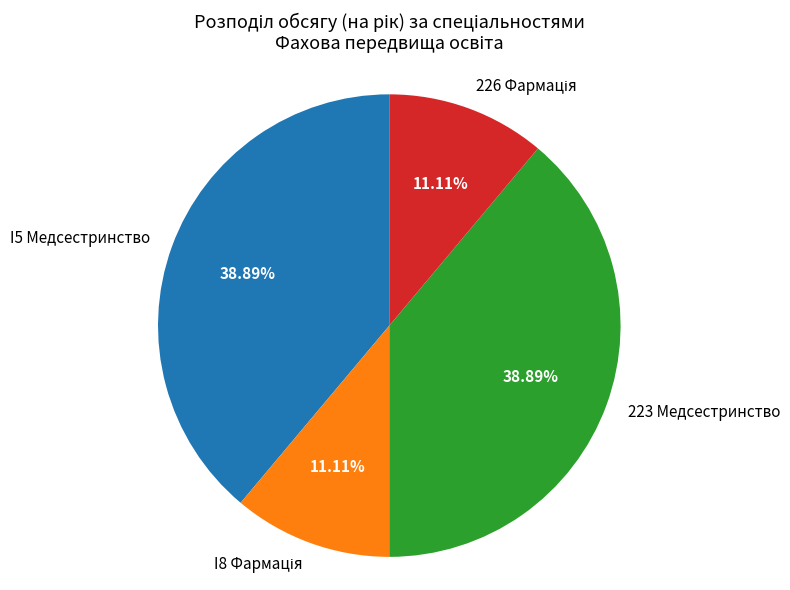

To the nearest percent, what percentage of the pie is 223 Медсестринство?

39%